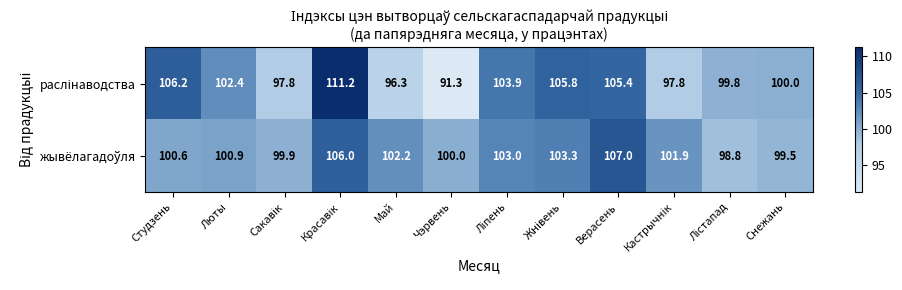

At which category does the chart reach its minimum across all series?

Чэрвень